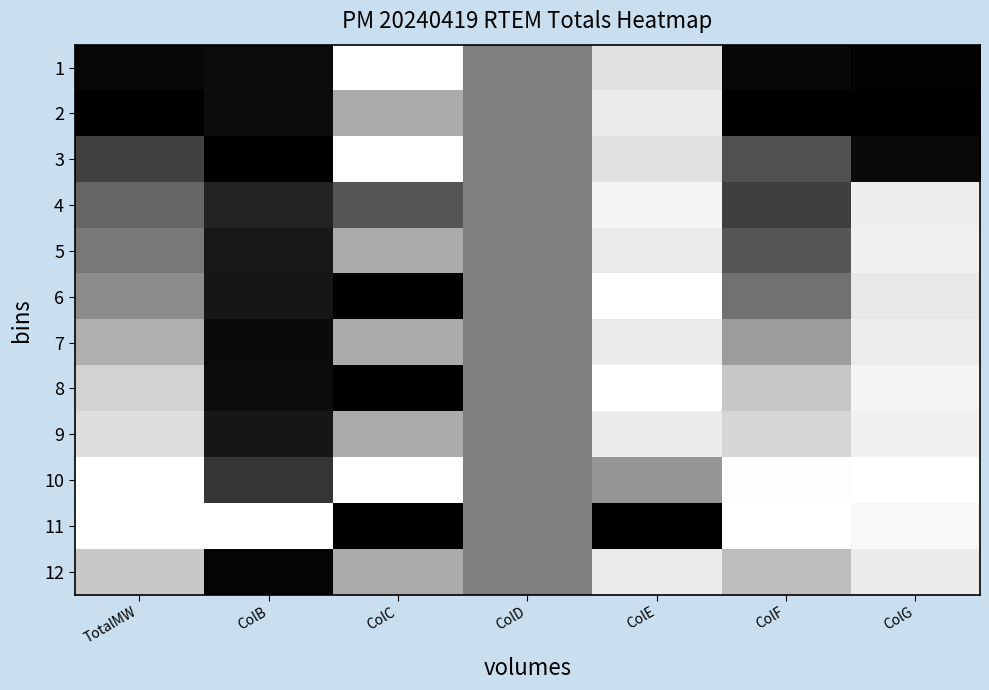

What is the total value across all series at ColE?

9.9